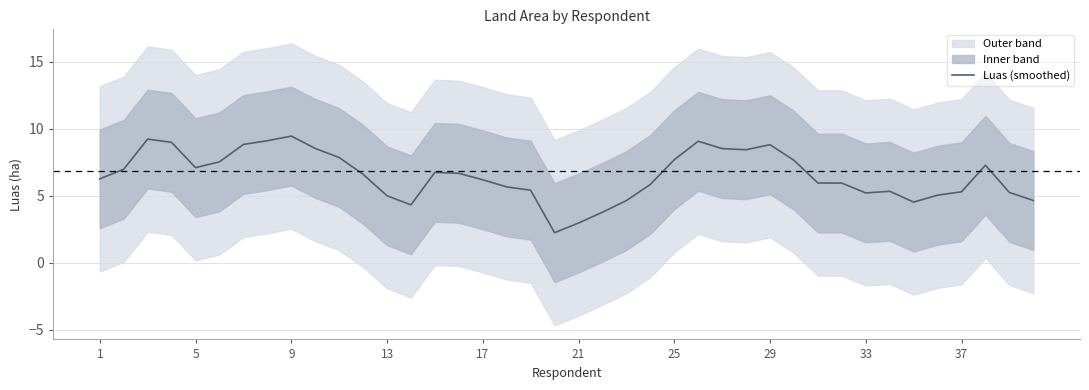

Is this an area chart (filled region under the line)?

No